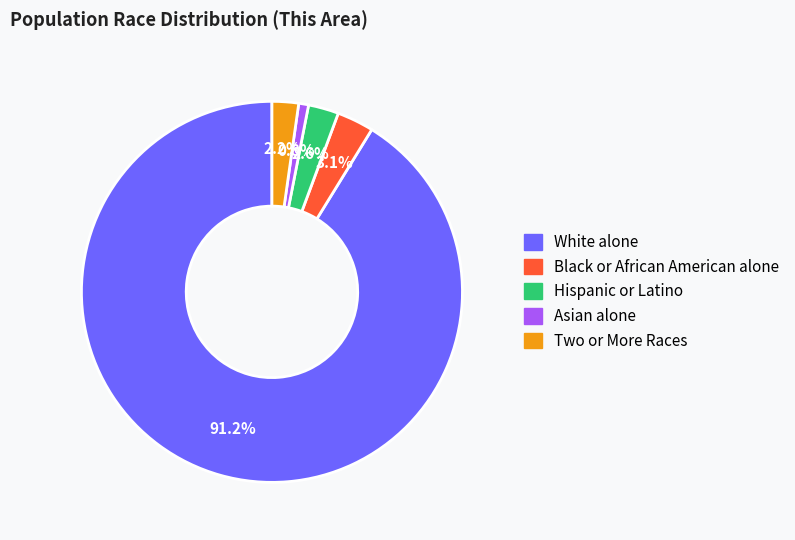

Is there a majority slice in this chart?

Yes